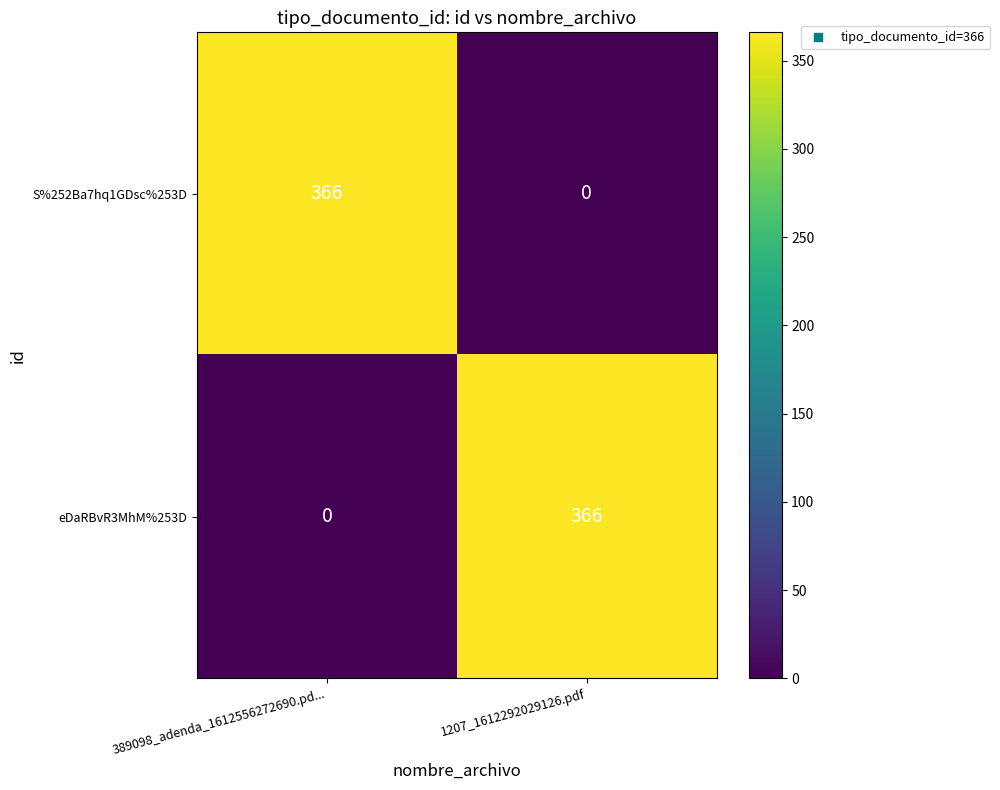

What is the spread (max minus min) of values at 389098_adenda_1612556272690.pd...?

366